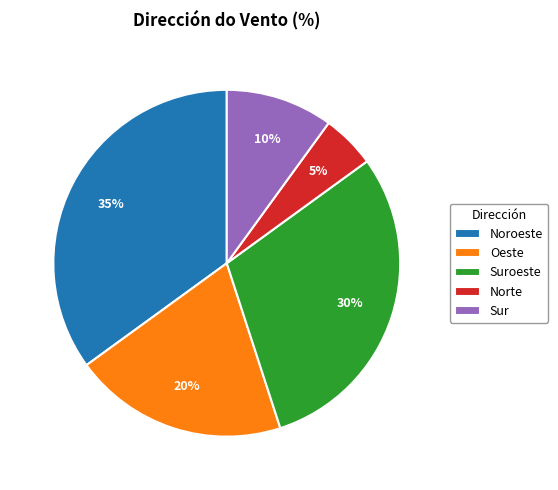

To the nearest percent, what portion does Norte represent?

5%